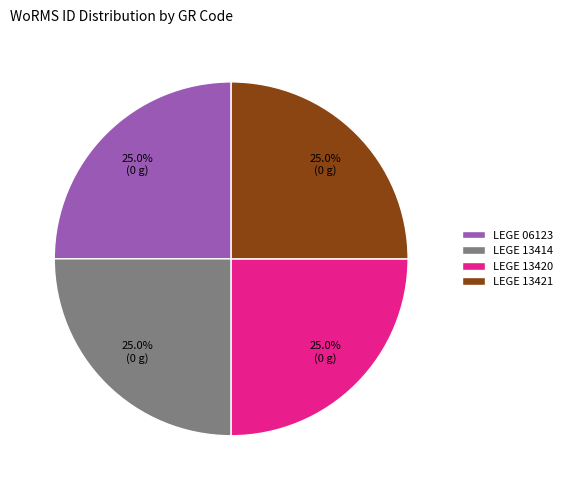

True or false: LEGE 13421 accounts for 38% of the total.

False